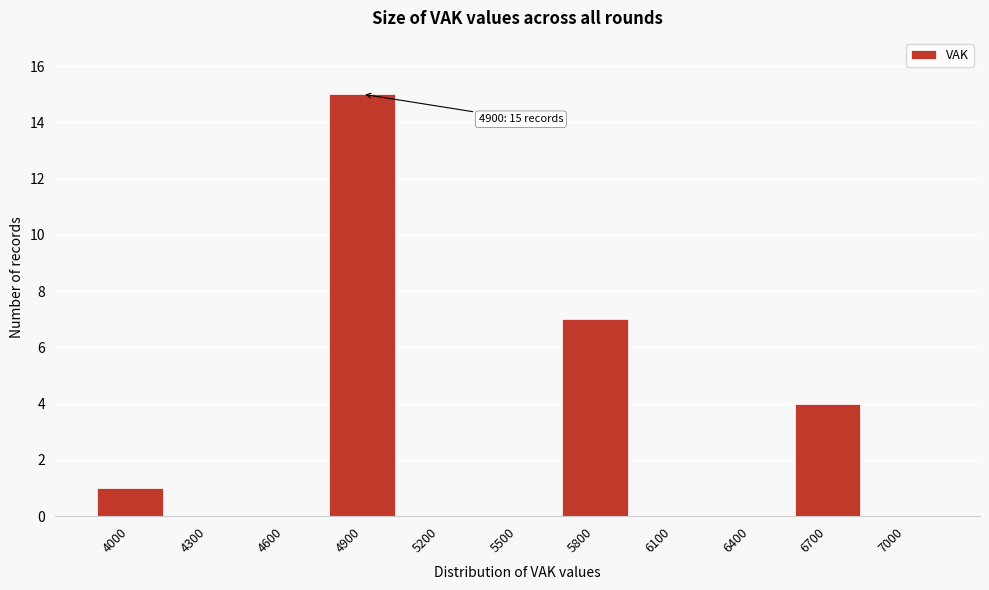

Reading right to left, transcribe all the data shown in this chart.

7000=0	6700=4	6400=0	6100=0	5800=7	5500=0	5200=0	4900=15	4600=0	4300=0	4000=1